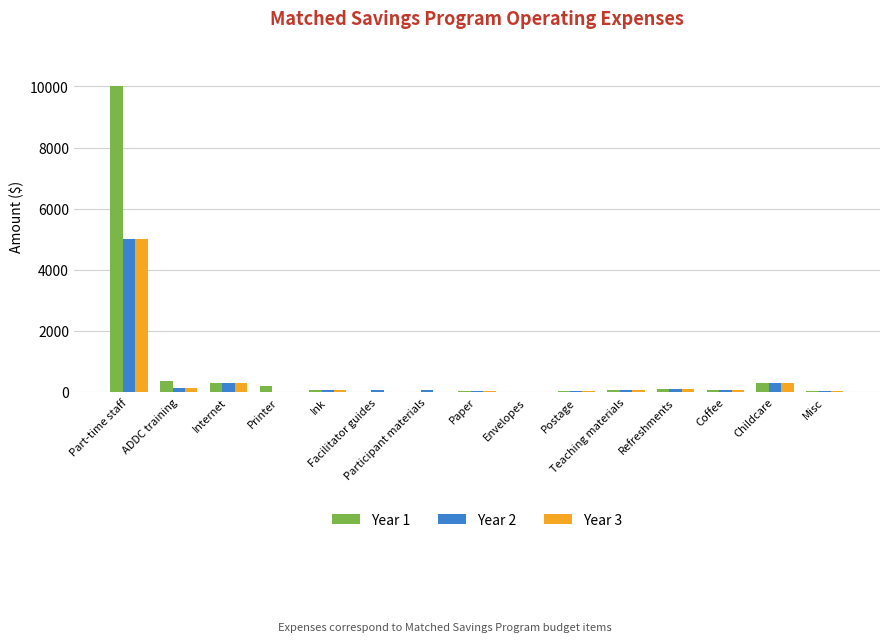

Reading left to right, transcribe all the data shown in this chart.

Year 1: Part-time staff=10000	ADDC training=350	Internet=300	Printer=200	Ink=50	Facilitator guides=0	Participant materials=0	Paper=20	Envelopes=10	Postage=30	Teaching materials=75	Refreshments=100	Coffee=50	Childcare=300	Misc=25
Year 2: Part-time staff=5000	ADDC training=120	Internet=300	Printer=0	Ink=50	Facilitator guides=50	Participant materials=75	Paper=20	Envelopes=10	Postage=30	Teaching materials=50	Refreshments=100	Coffee=50	Childcare=300	Misc=25
Year 3: Part-time staff=5000	ADDC training=120	Internet=300	Printer=0	Ink=50	Facilitator guides=0	Participant materials=0	Paper=20	Envelopes=10	Postage=30	Teaching materials=50	Refreshments=100	Coffee=50	Childcare=300	Misc=25